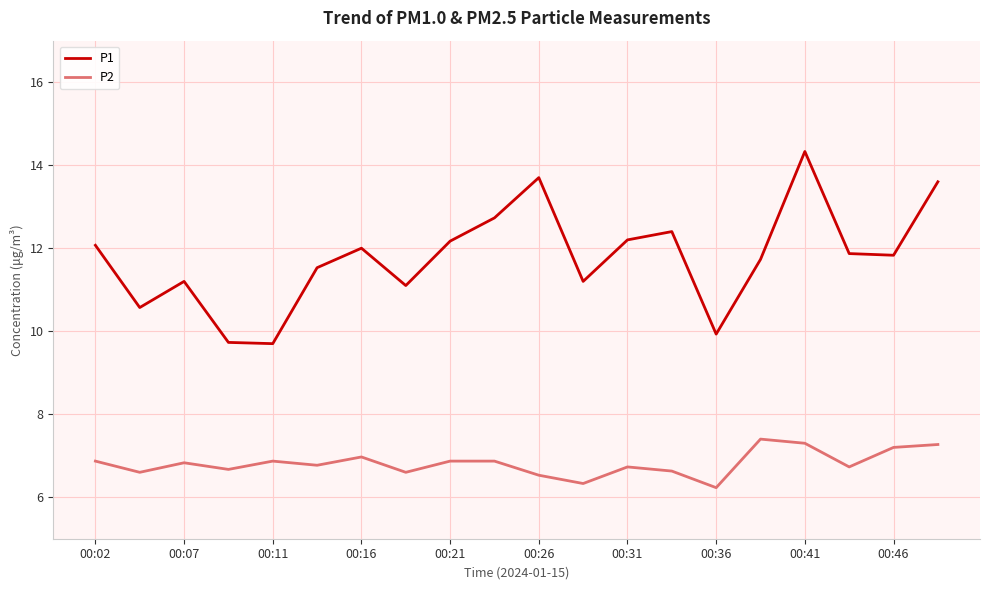

True or false: P2 and P1 intersect in this chart.

False